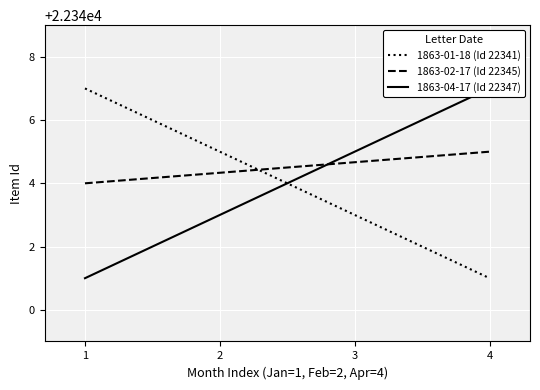

Where is 1863-04-17 (Id 22347) nearest to the value 22344?

2